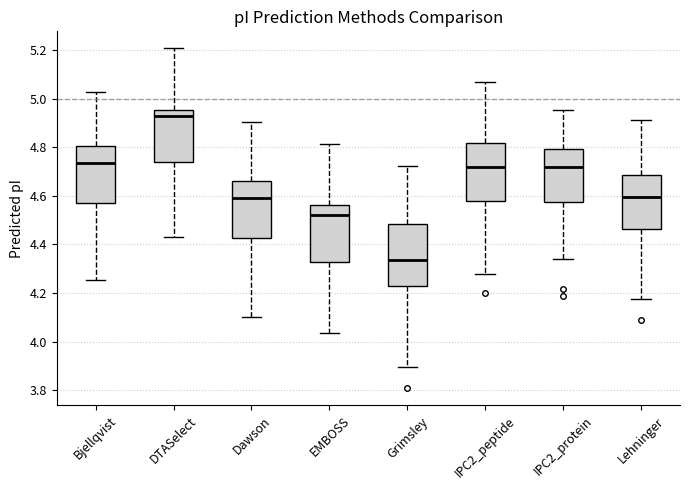

Reading left to right, read every box against the y-axis: the position of its median line, the range the box covers, and the ends of its whiskers. The values are not printed on the chart, so give them approximately, as read against the axis.

Bjellqvist: median 4.74, box 4.58 to 4.80, whiskers 4.26 to 5.02
DTASelect: median 4.92, box 4.74 to 4.96, whiskers 4.44 to 5.20
Dawson: median 4.60, box 4.42 to 4.66, whiskers 4.10 to 4.90
EMBOSS: median 4.52, box 4.32 to 4.56, whiskers 4.04 to 4.82
Grimsley: median 4.34, box 4.22 to 4.48, whiskers 3.90 to 4.72
IPC2_peptide: median 4.72, box 4.58 to 4.82, whiskers 4.28 to 5.06
IPC2_protein: median 4.72, box 4.58 to 4.80, whiskers 4.34 to 4.96
Lehninger: median 4.60, box 4.46 to 4.68, whiskers 4.18 to 4.92